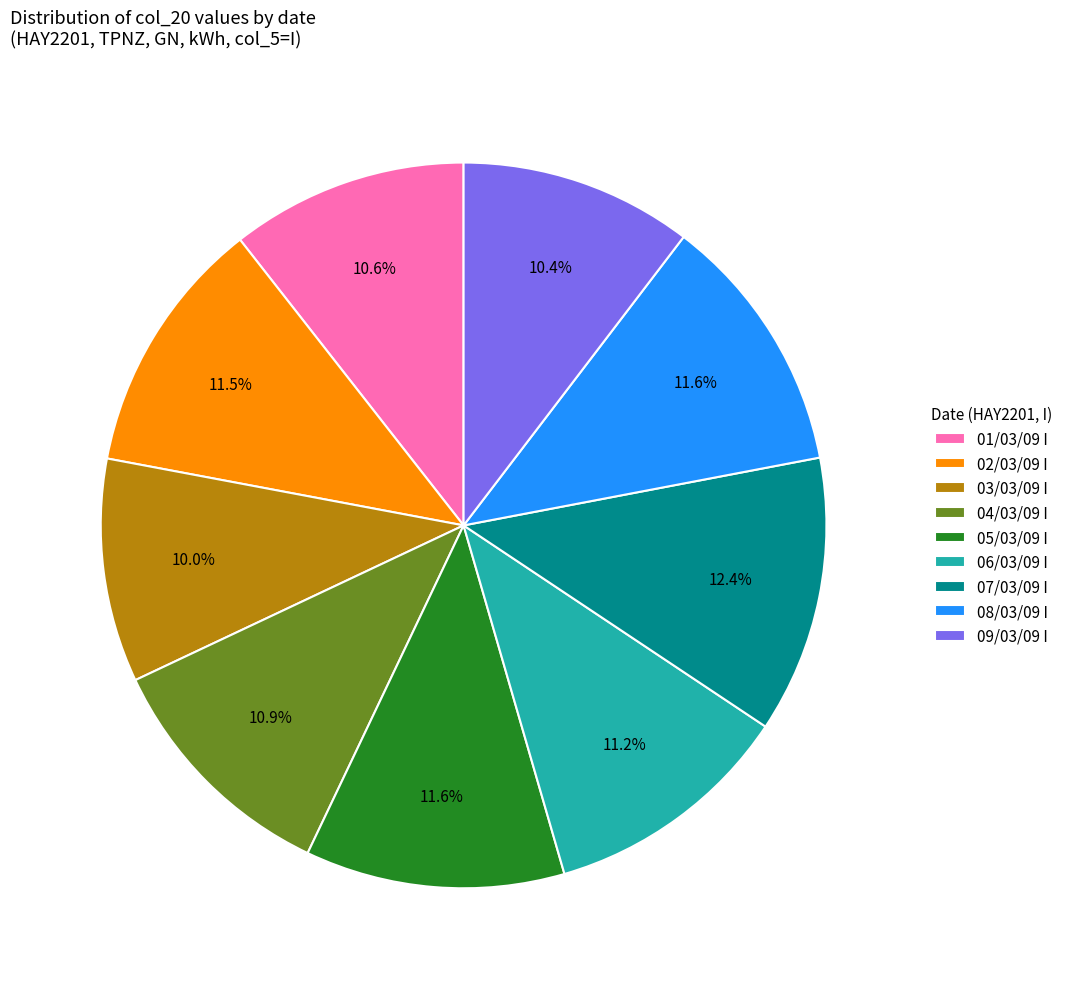

Does 02/03/09 I represent more than half of the total?

No